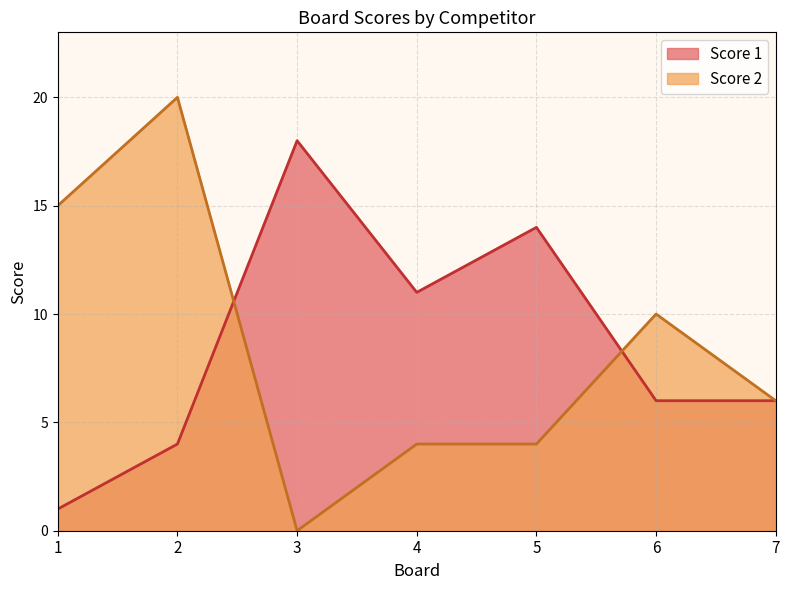

Which category has the lowest value across all series?

3